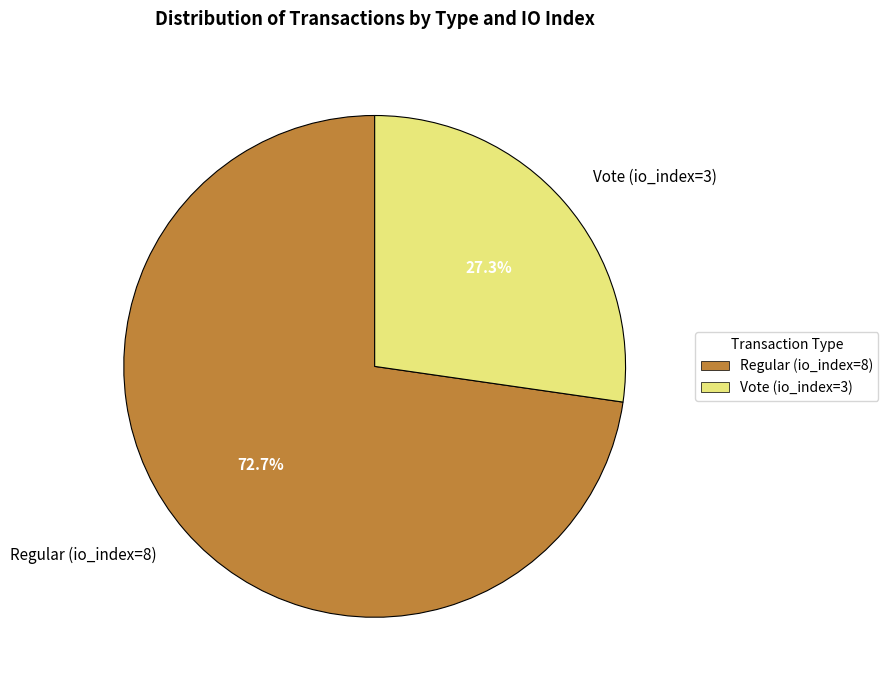

Approximately how many times larger is the value at Regular (io_index=8) compared to Vote (io_index=3)?

2.7